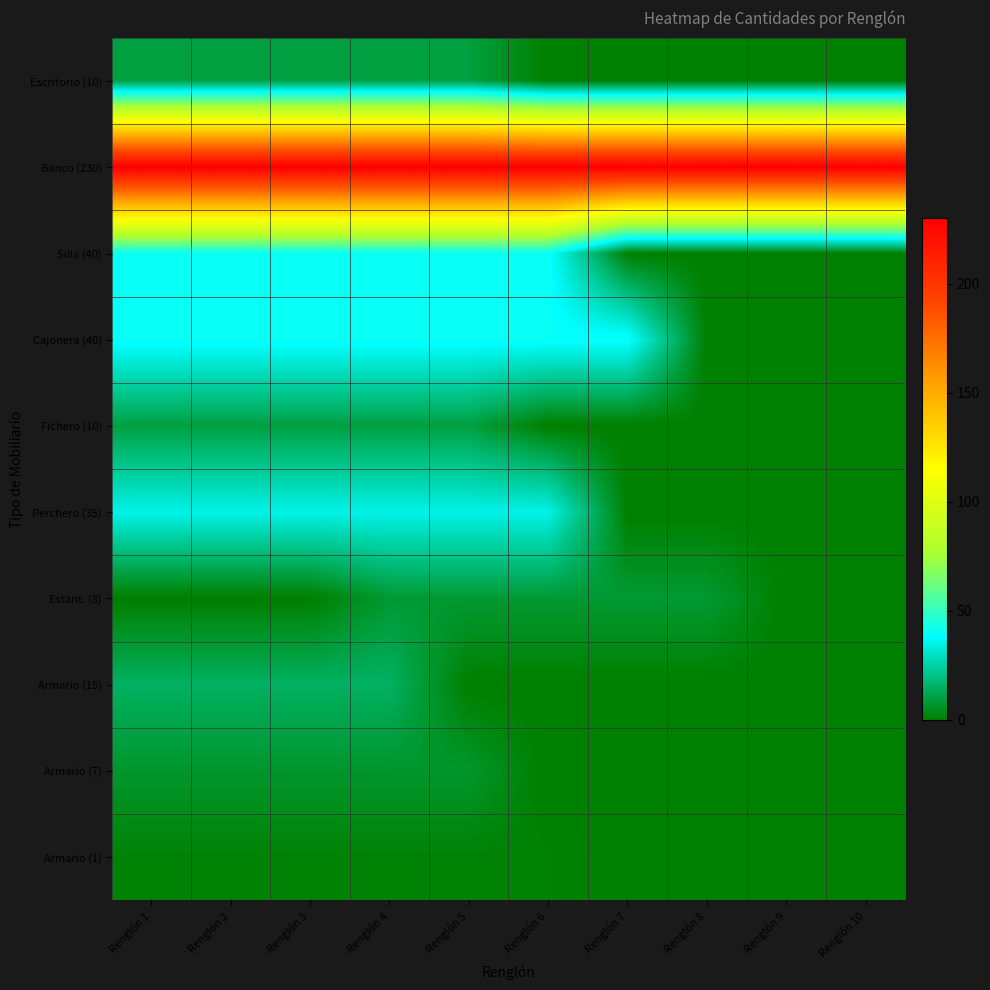

Count the number of data series in this chart.

10